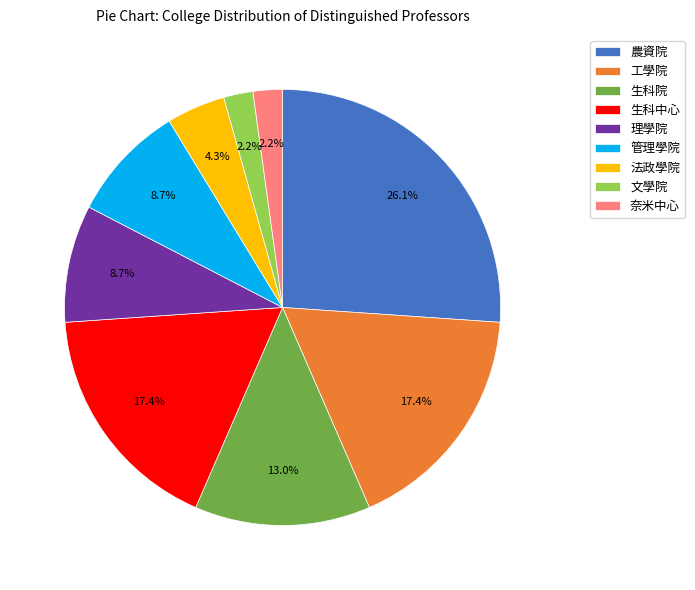

To the nearest percent, what is the average slice percentage?

11%